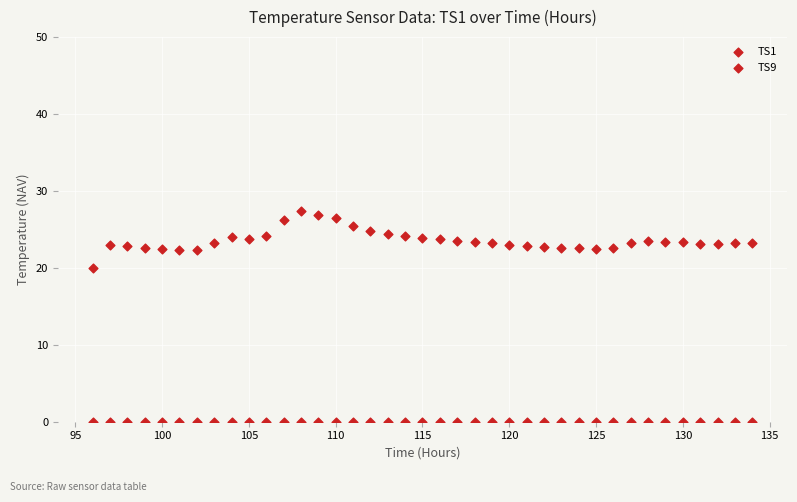

Count the number of points in this scatter plot.

78